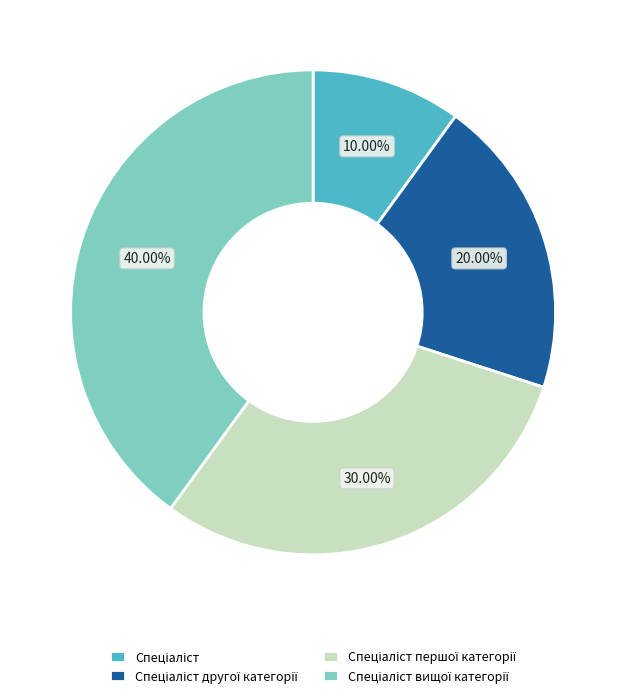

Does any single category account for the majority?

No